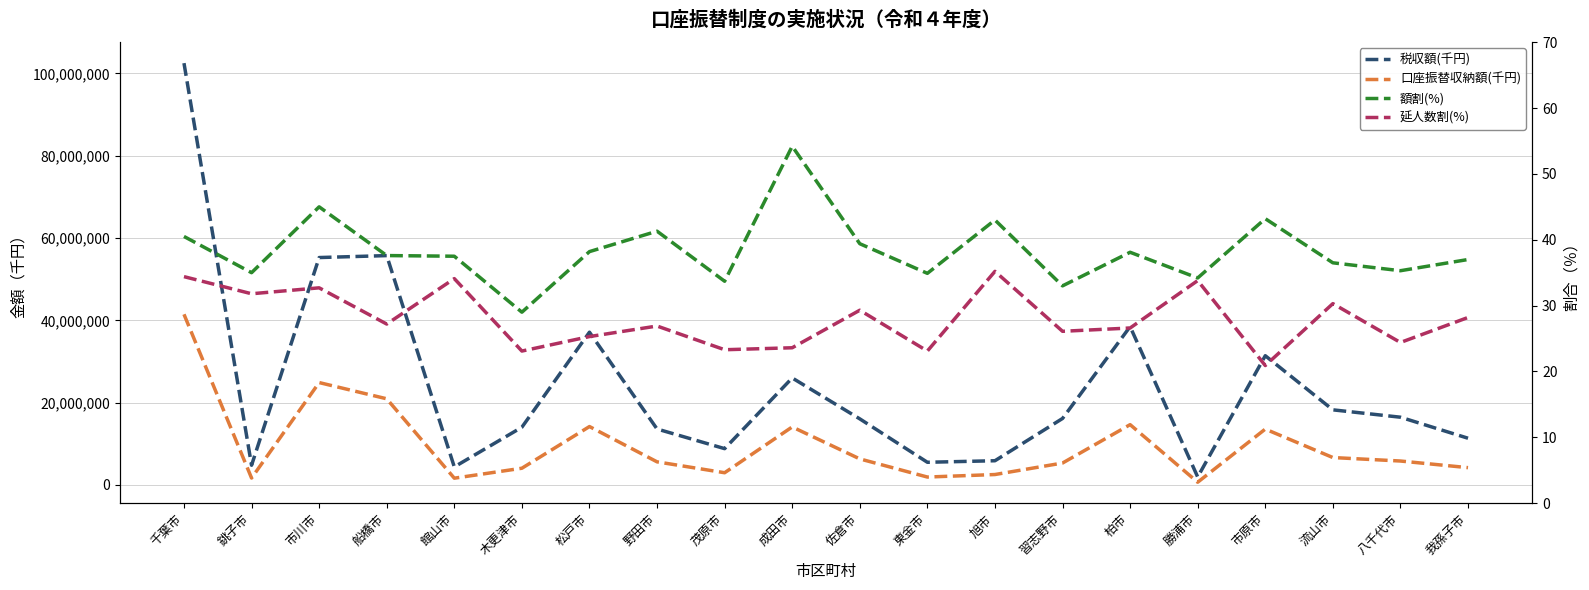

How many values in the 延人数割(%) series exceed 27?

10